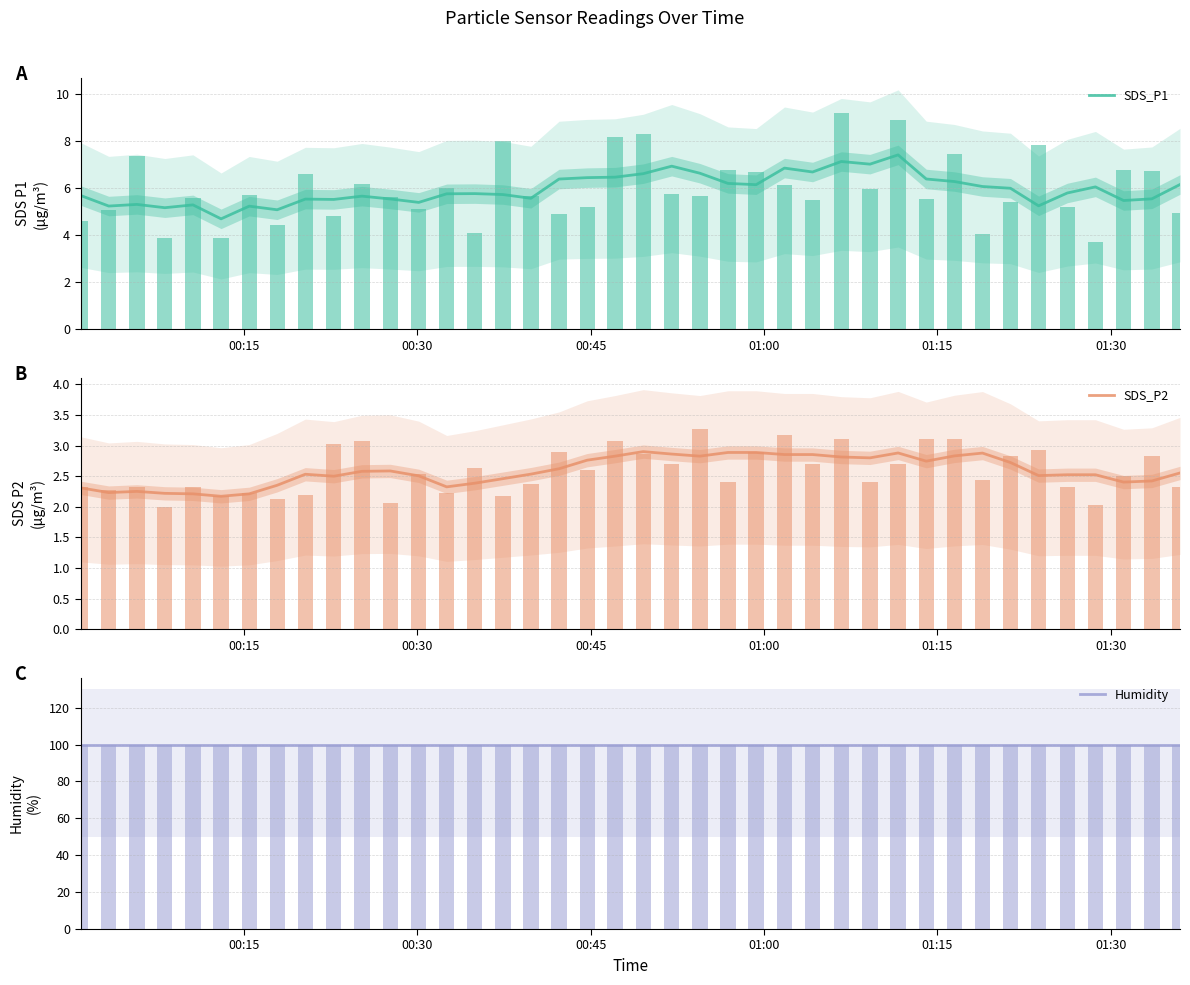

What is the highest value of the SDS_P1 series?

7.4